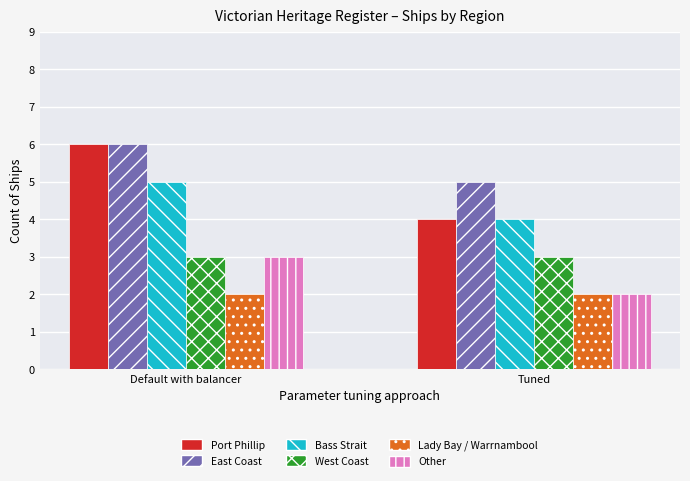

At which category is the sum across all series the highest?

Default with balancer